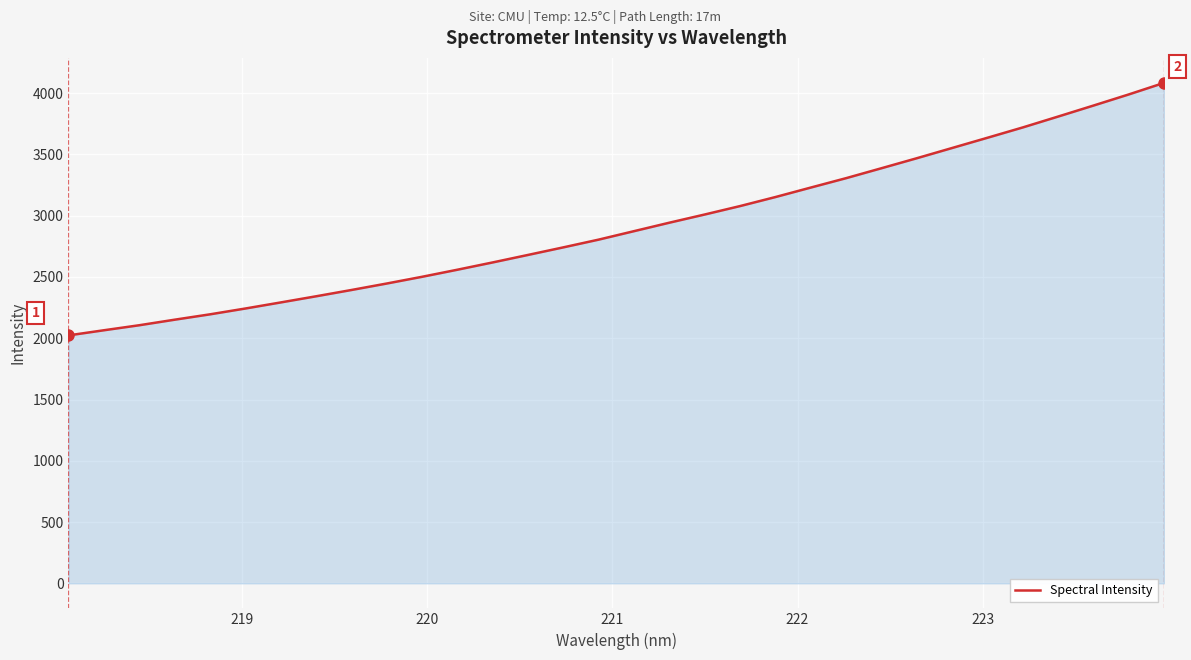

What is the maximum value shown in the chart?

4083.2